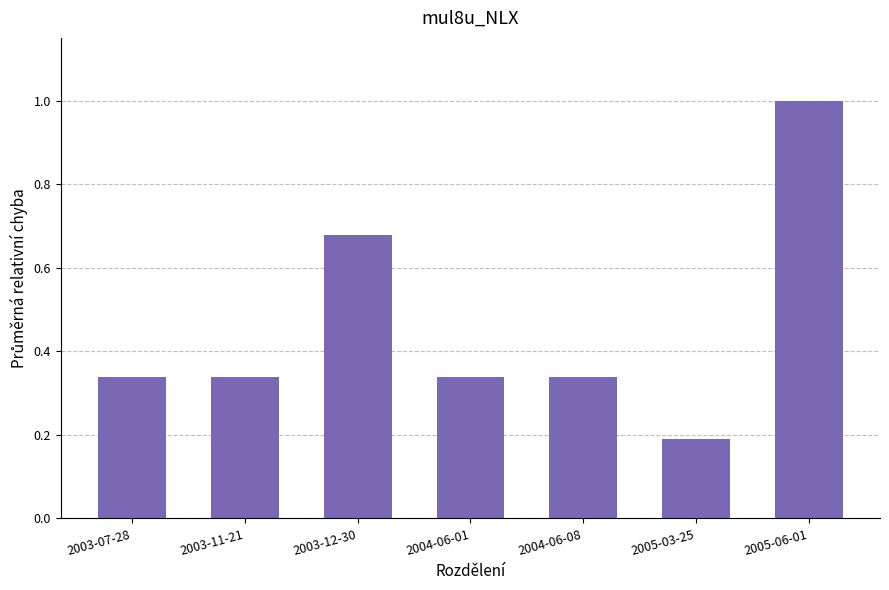

Does the chart contain stacked bars?

No